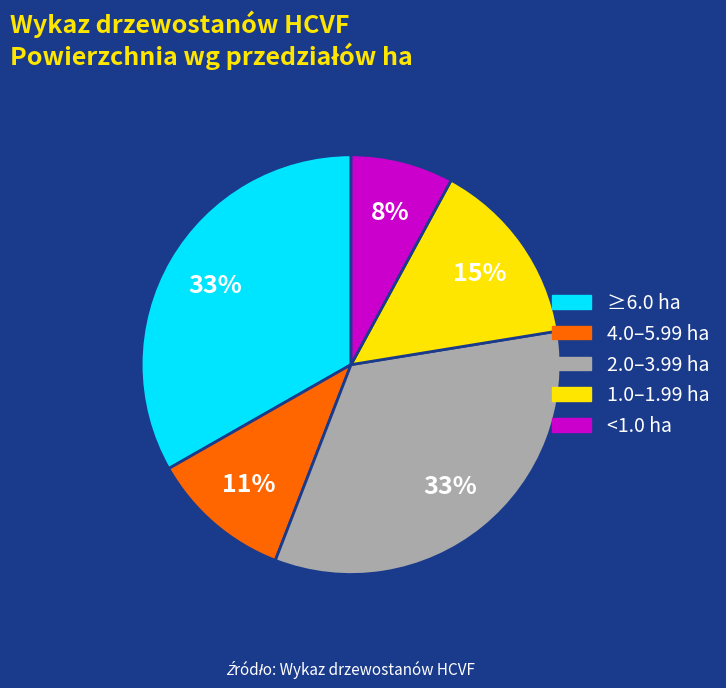

How many segments does this pie chart have?

5